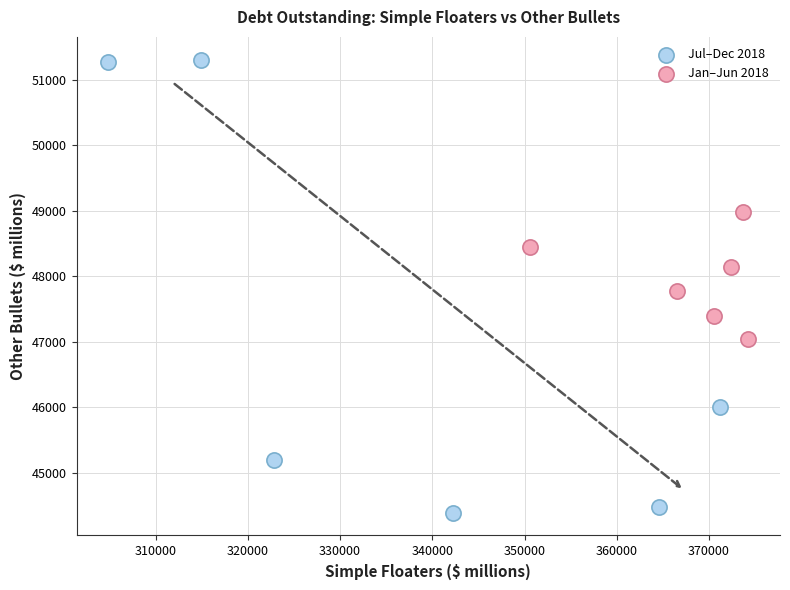

Which series contains the lowest Y value?

Jul–Dec 2018